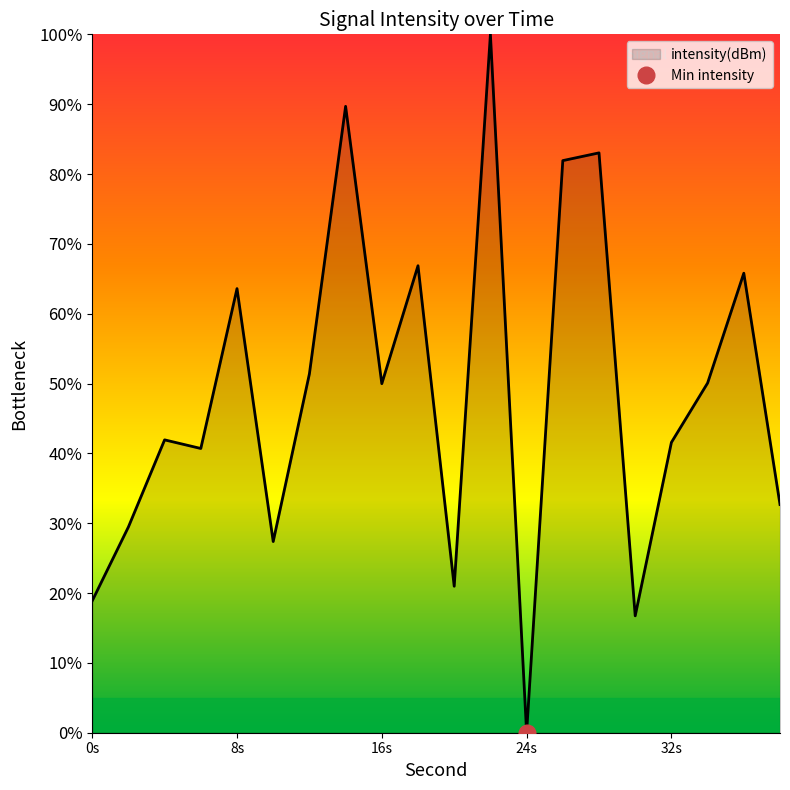

How many data points are less than 49?

10